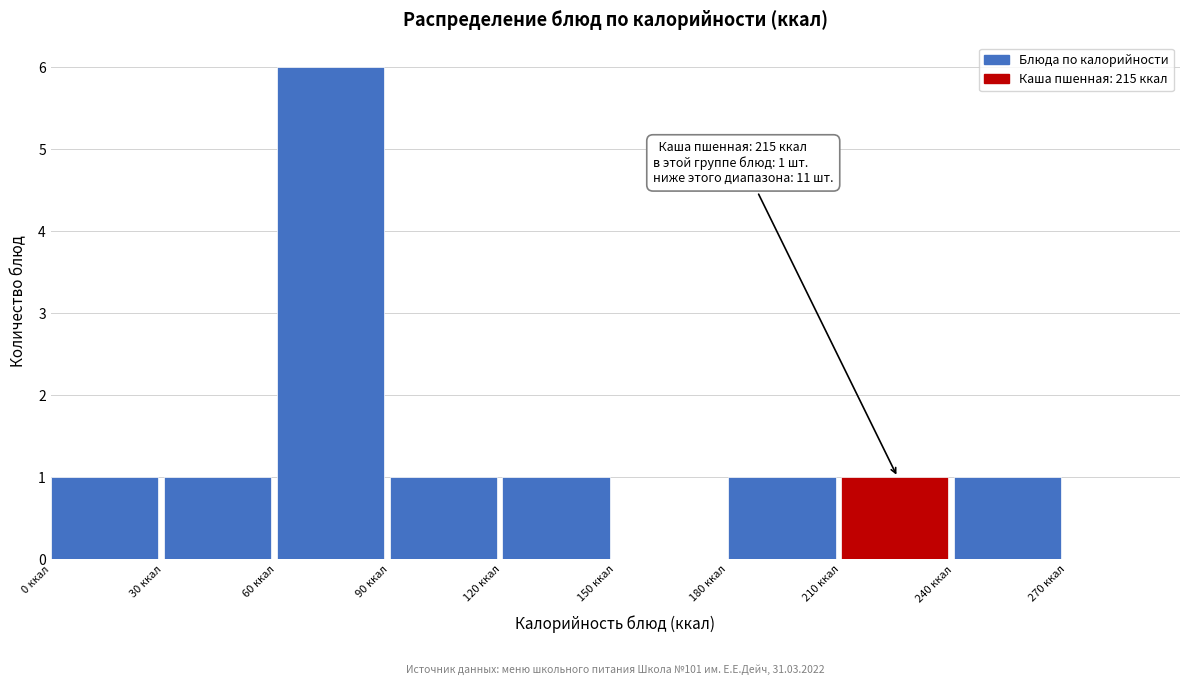

Which range on the x-axis has the tallest bar?

60 to 90